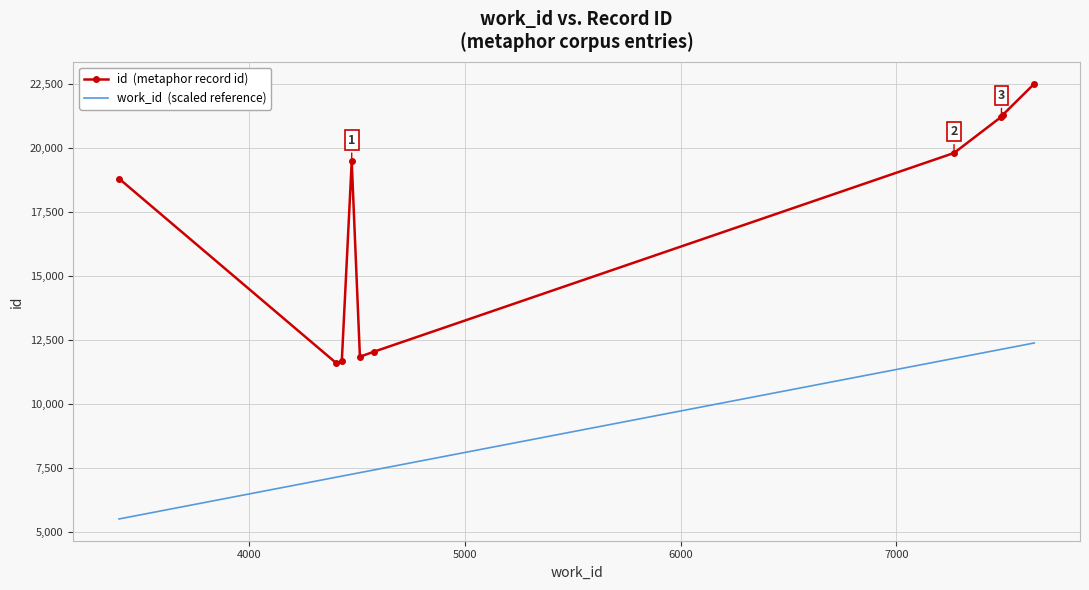

What is the maximum value shown in the chart?

22517.0